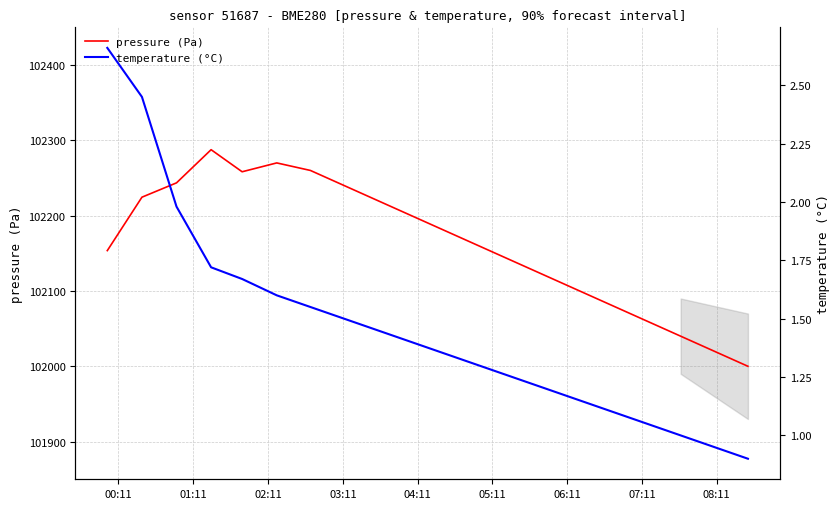

What is the highest value of the temperature (°C) series?

2.7